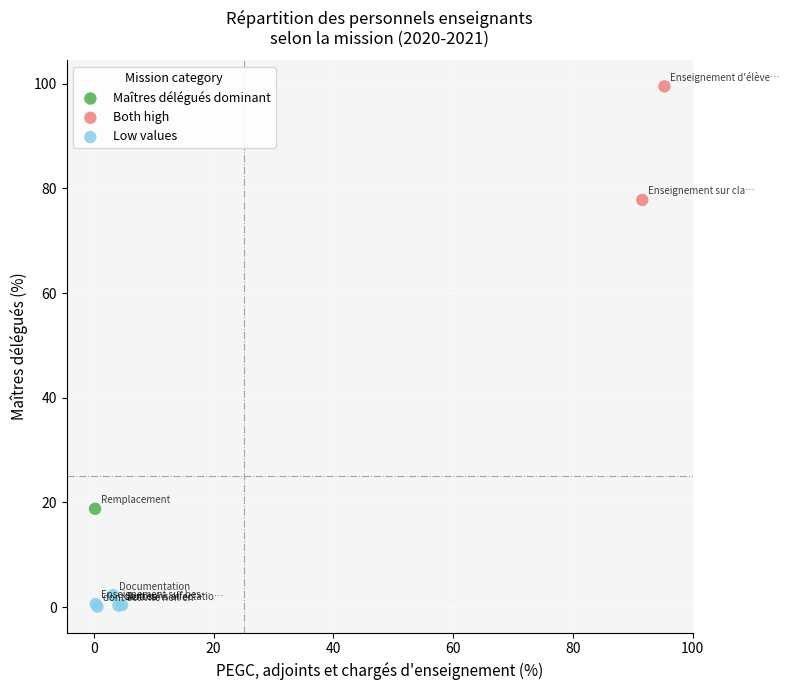

Which series contains the lowest Y value?

Low values